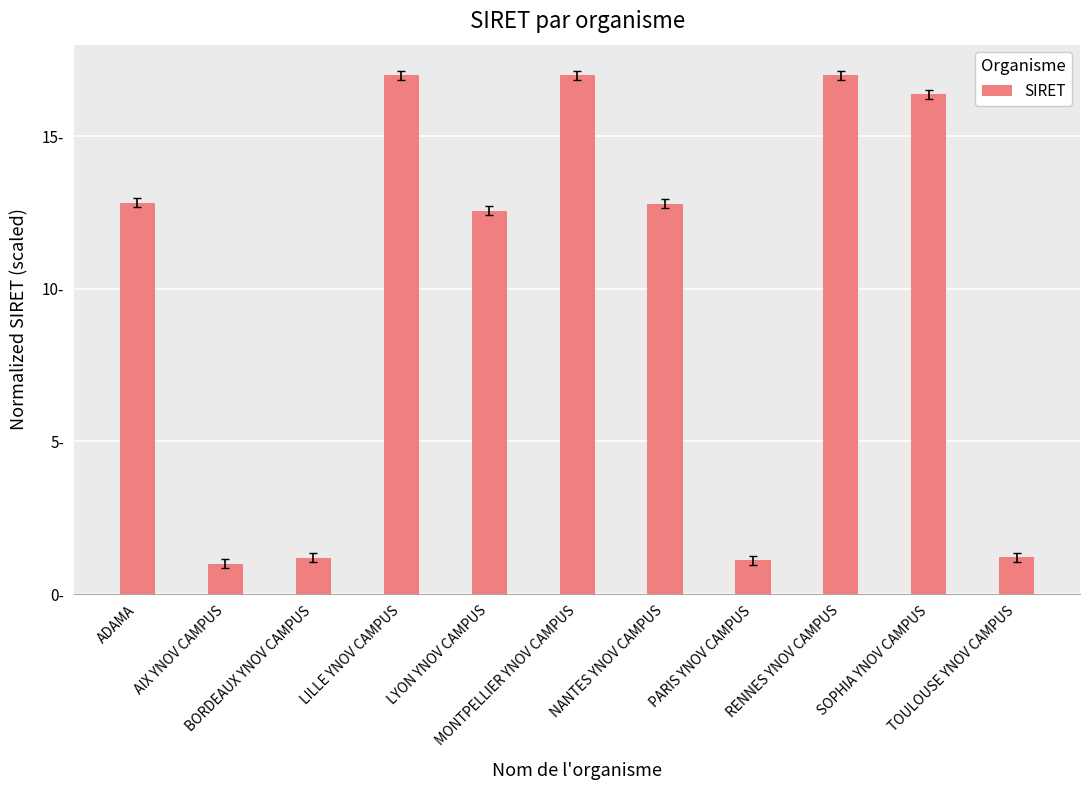

At which label does the data first exceed 12?

ADAMA